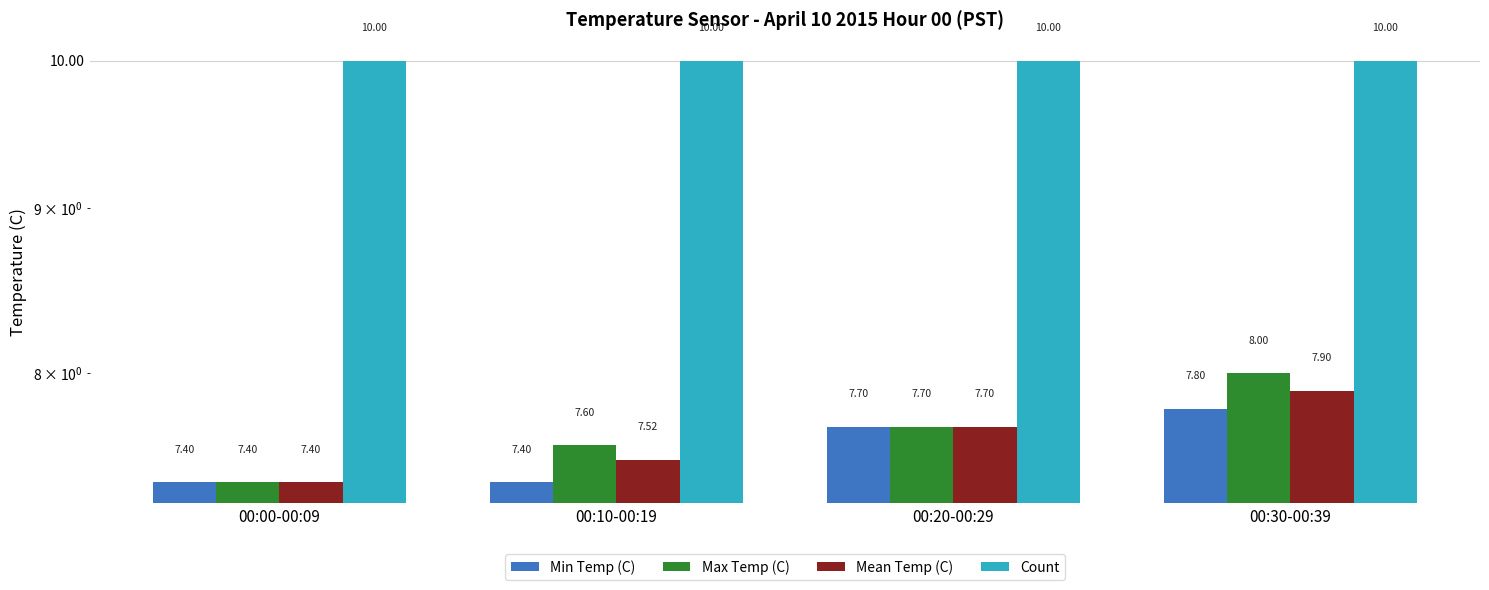

List the labels in order of Max Temp (C) value, largest first.

00:30-00:39, 00:20-00:29, 00:10-00:19, 00:00-00:09